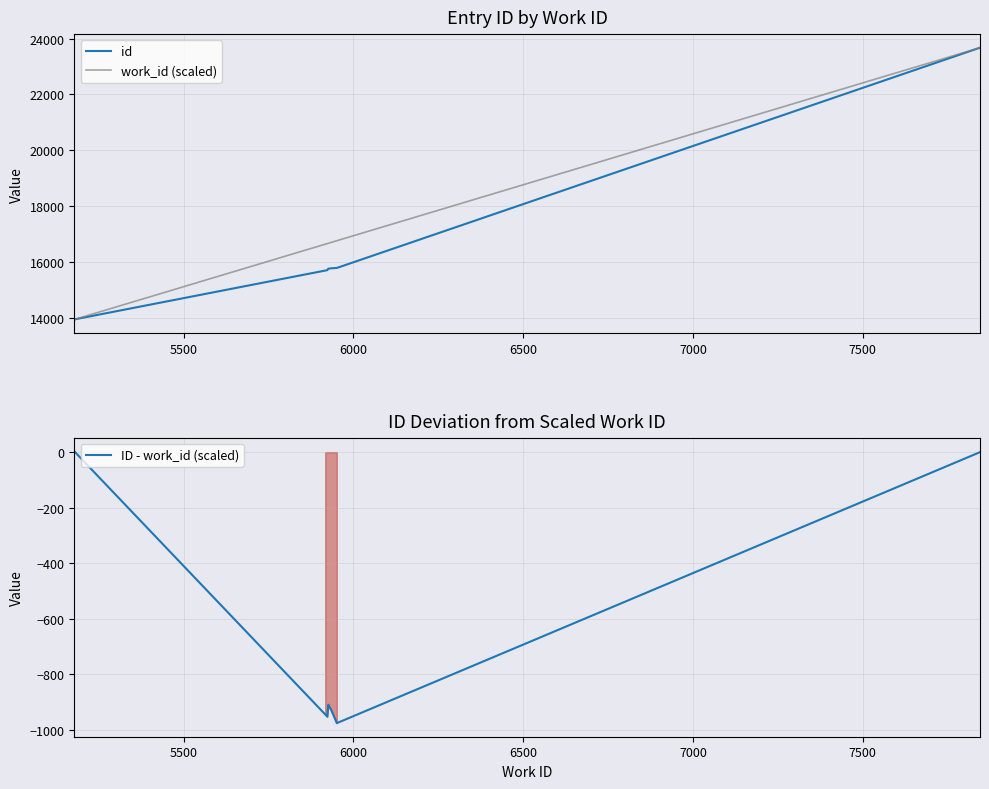

What is the label of the 2nd point from the left?

5500